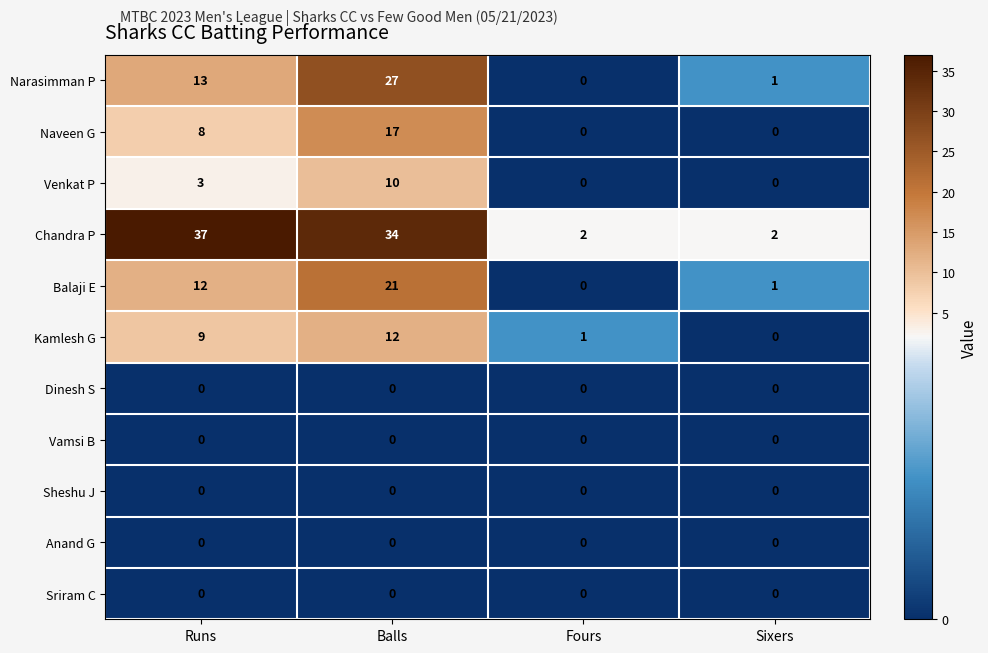

Which series has the widest spread of values?

Chandra P